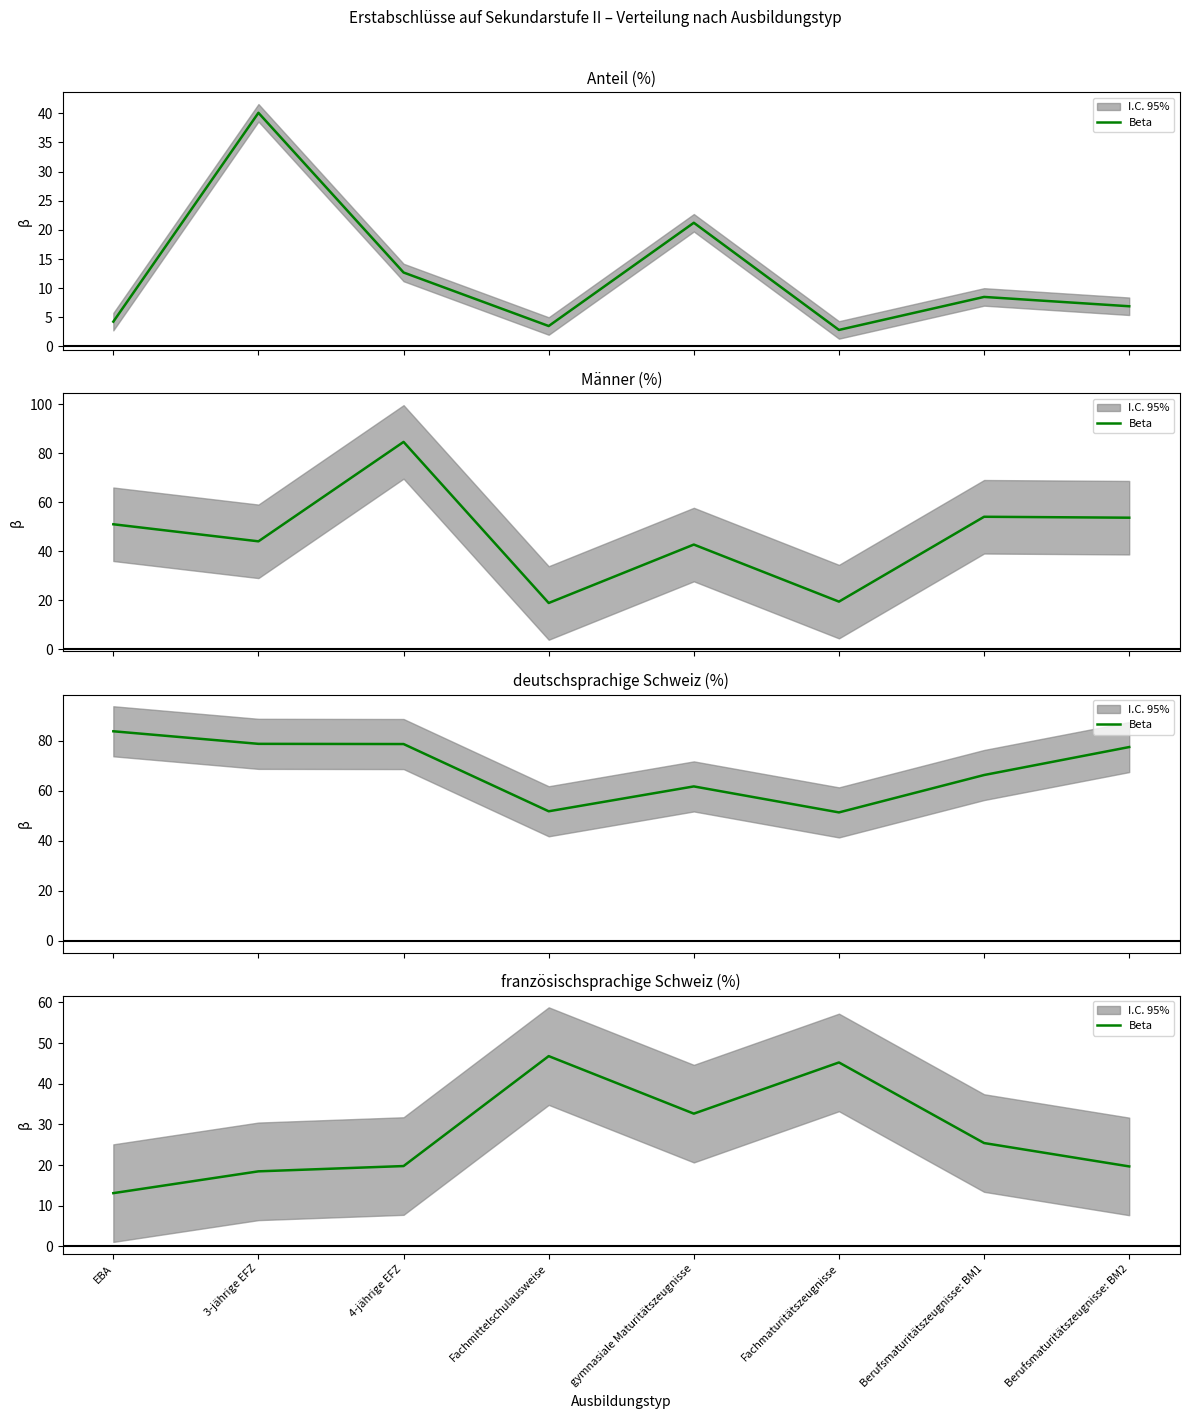

What position from the right is 3-jährige EFZ?

7